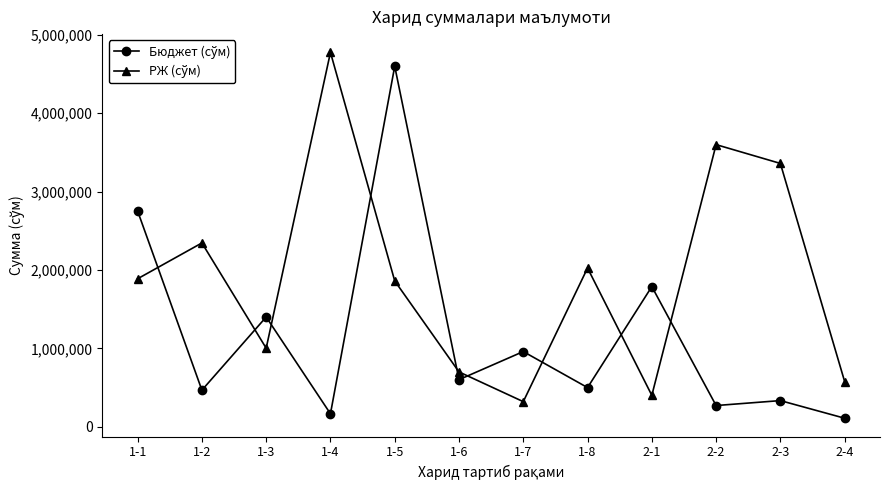

What is the difference between the highest and lowest values at 1-5?

2739520